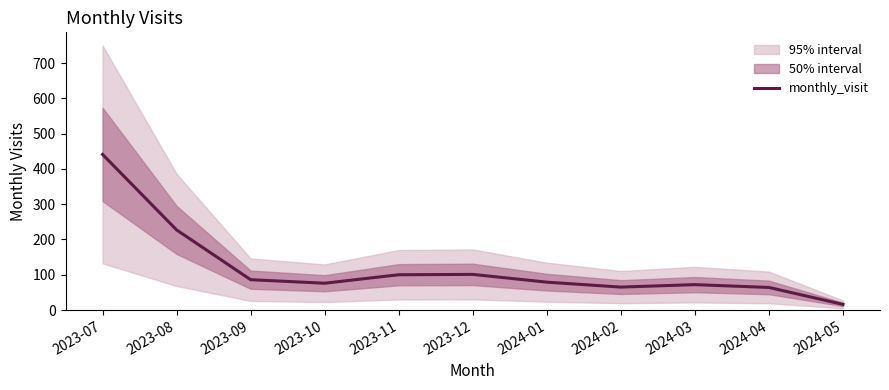

At which category does the chart reach its minimum across all series?

2024-05